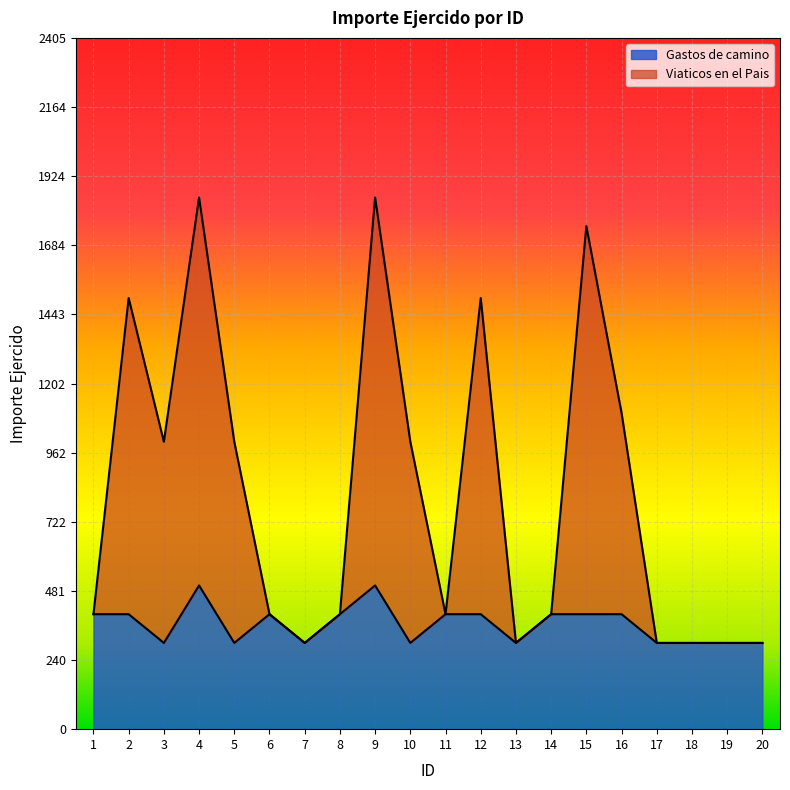

What is the difference between the maximum and minimum values in the Viaticos en el Pais series?

1550